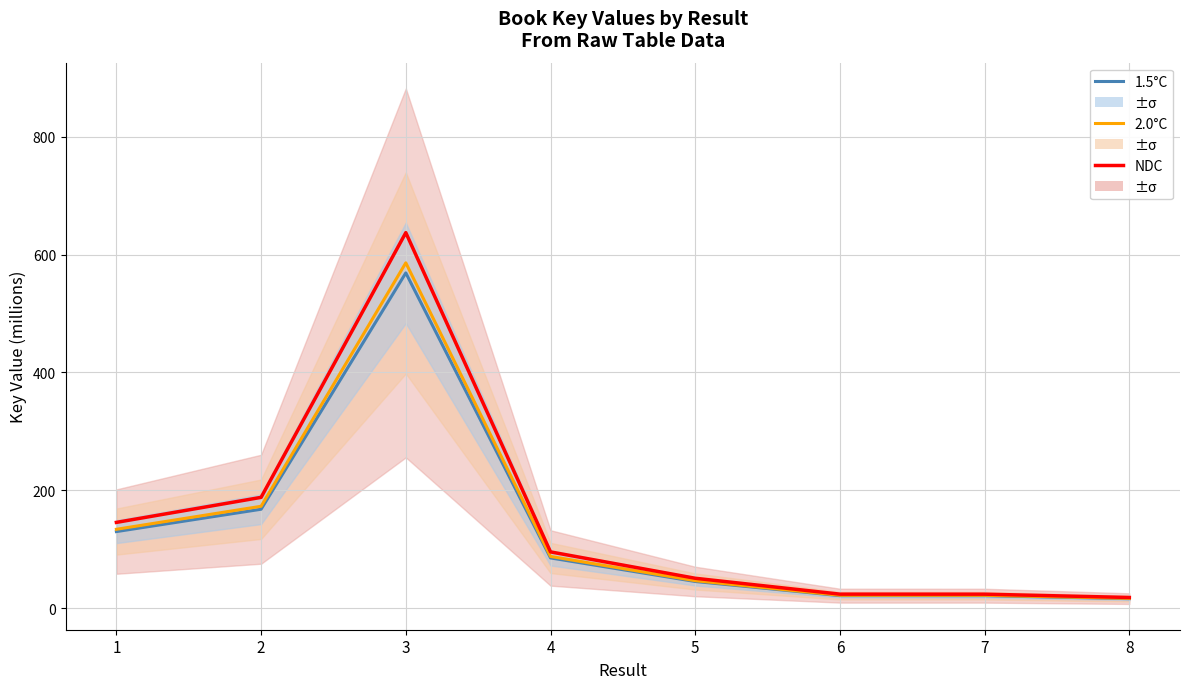

The value of 1.5°C at 4 is 36.1. True or false?

False